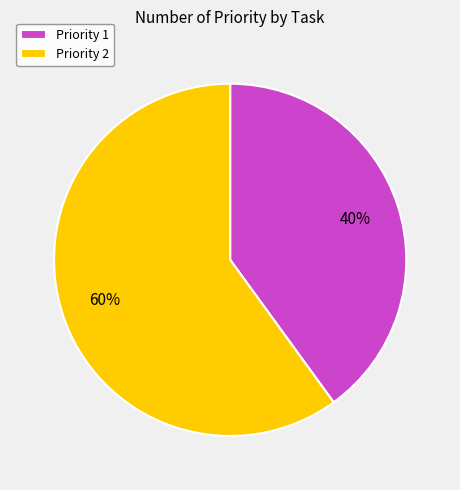

What percentage is the Priority 1 slice, to the nearest percent?

40%